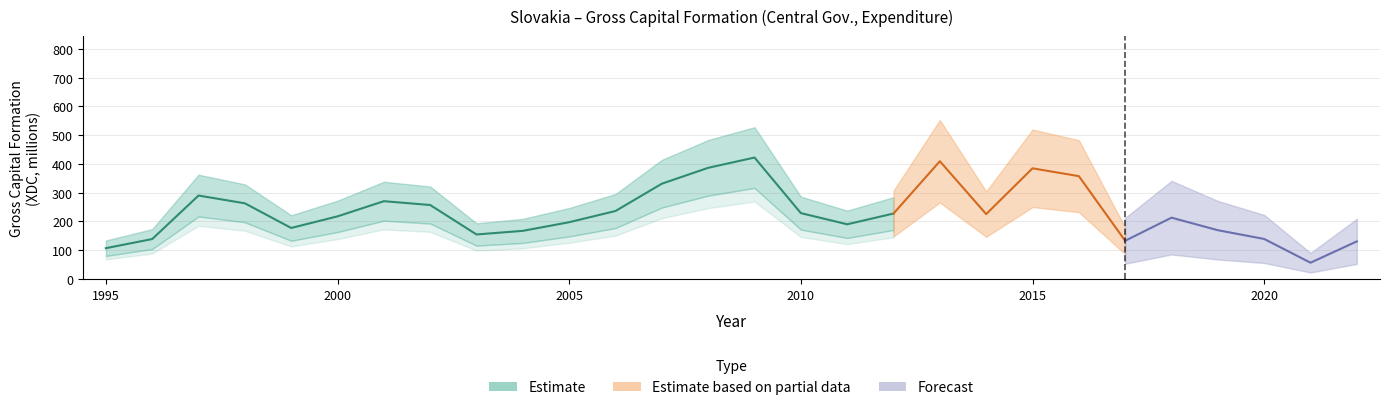

Between 2015 and 2019, which is larger?

2015